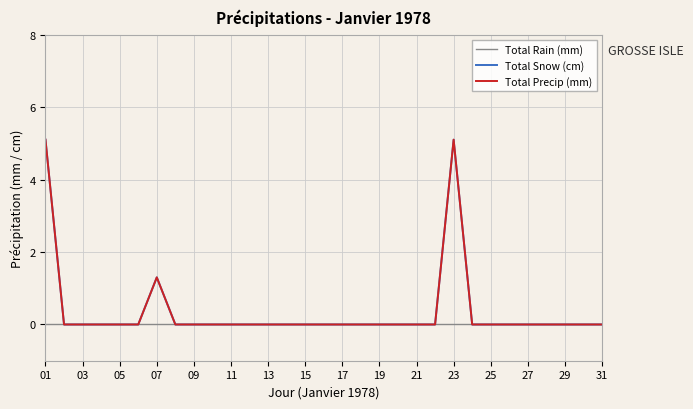

True or false: Total Precip (mm) and Total Rain (mm) cross at least once.

False